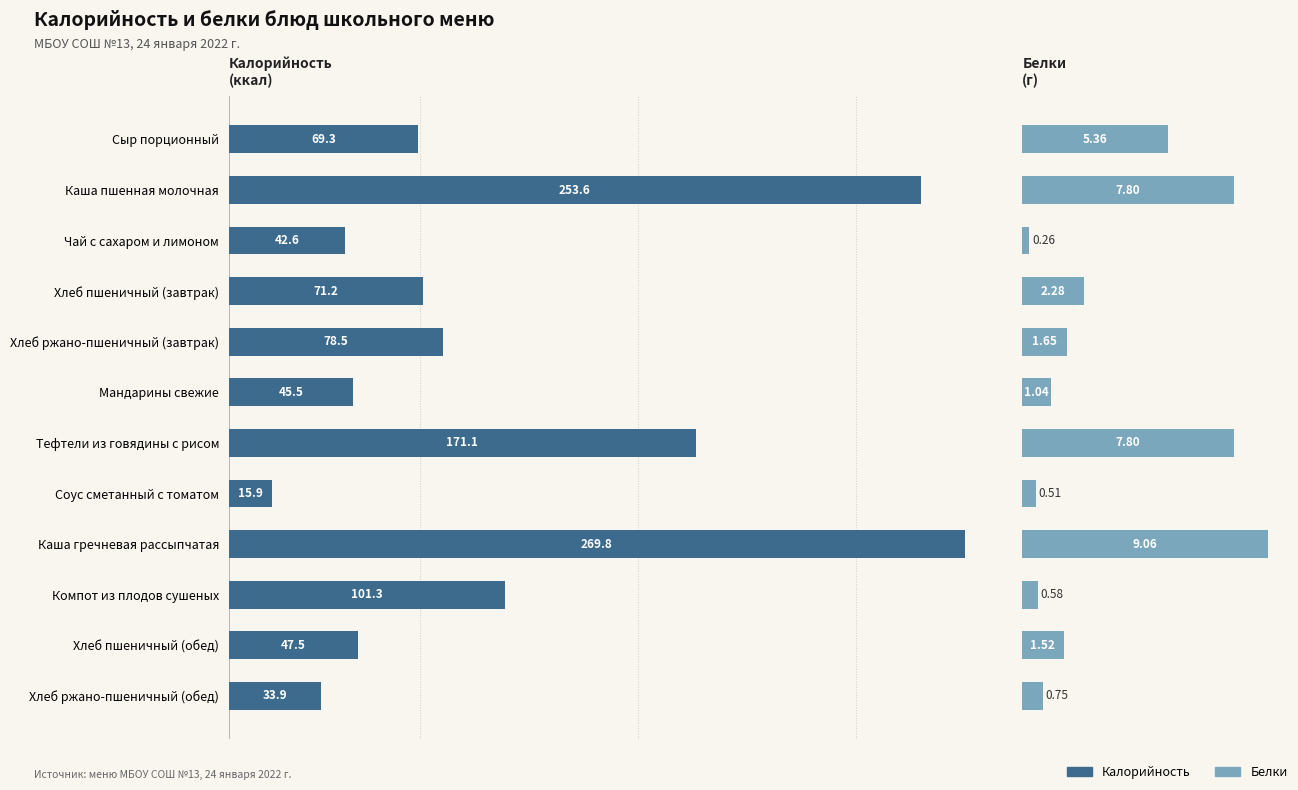

What is the difference between the highest and lowest values at Хлеб пшеничный (обед)?

45.9